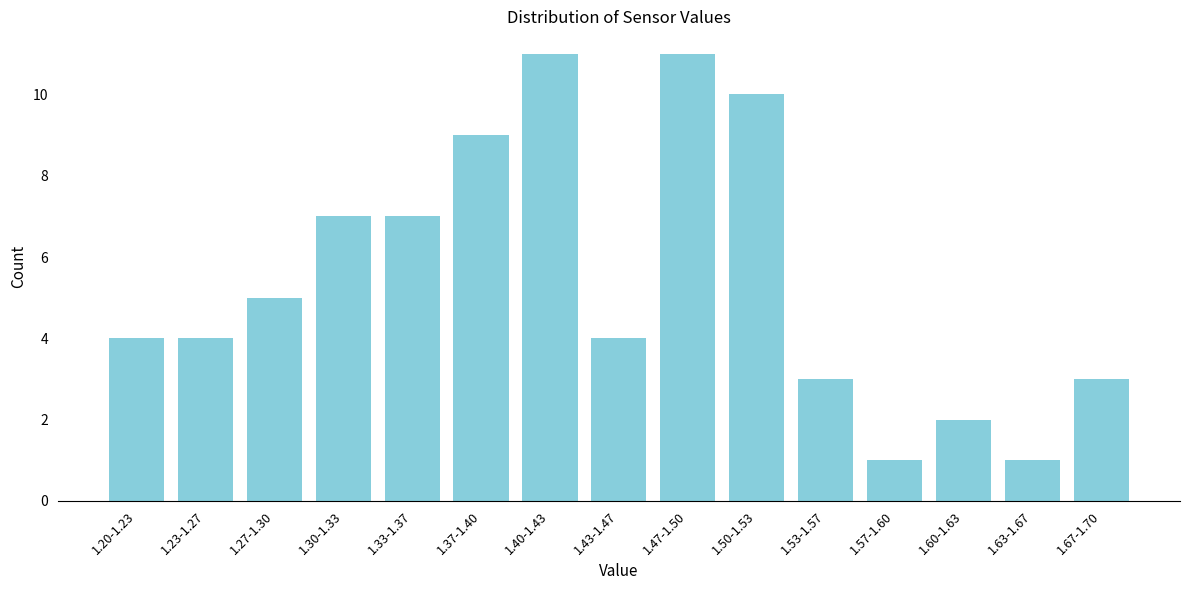

Reading left to right, extract all data points from this chart.

4	4	5	7	7	9	11	4	11	10	3	1	2	1	3